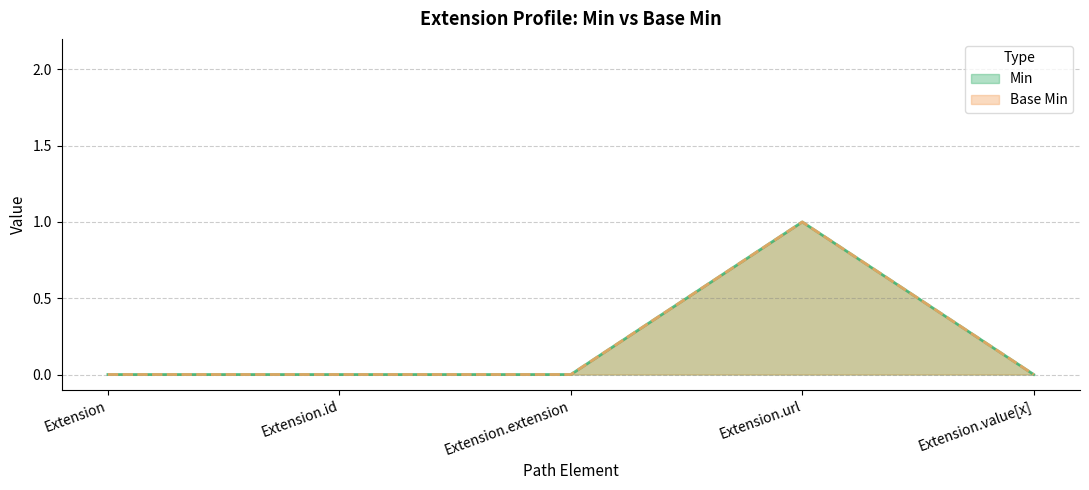

What is the label of the 2nd point from the right?

Extension.url